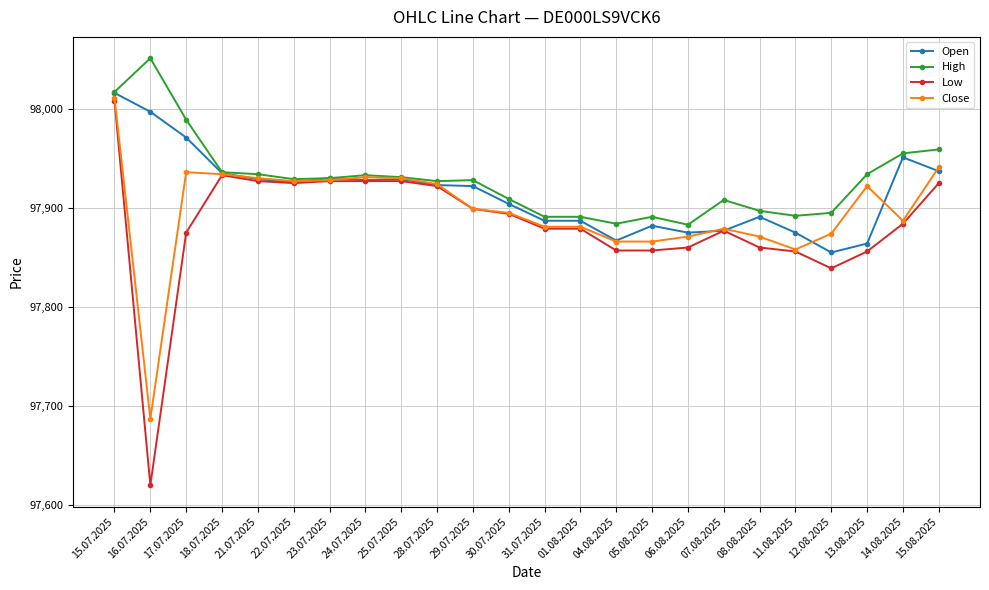

Which category has the lowest value in the Close series?

16.07.2025